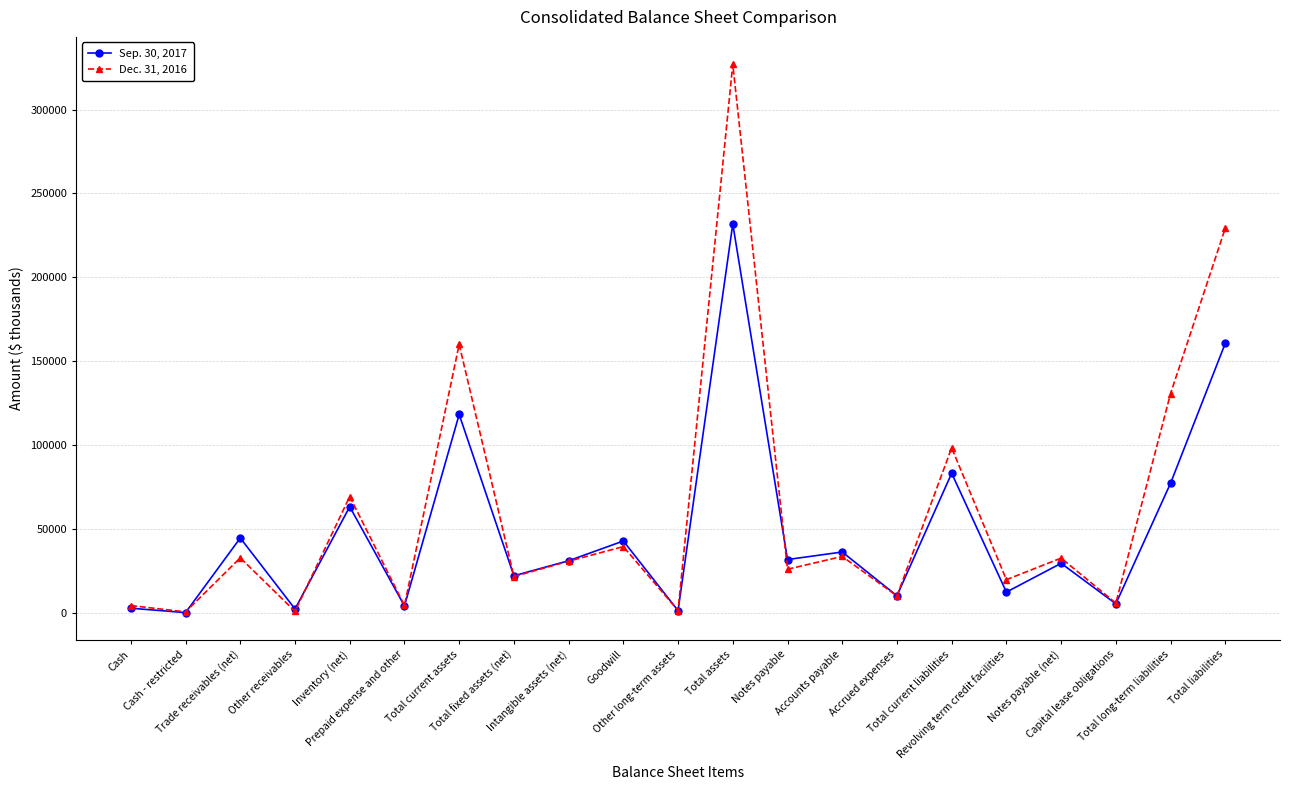

At which label does Sep. 30, 2017 reach its peak?

Total assets